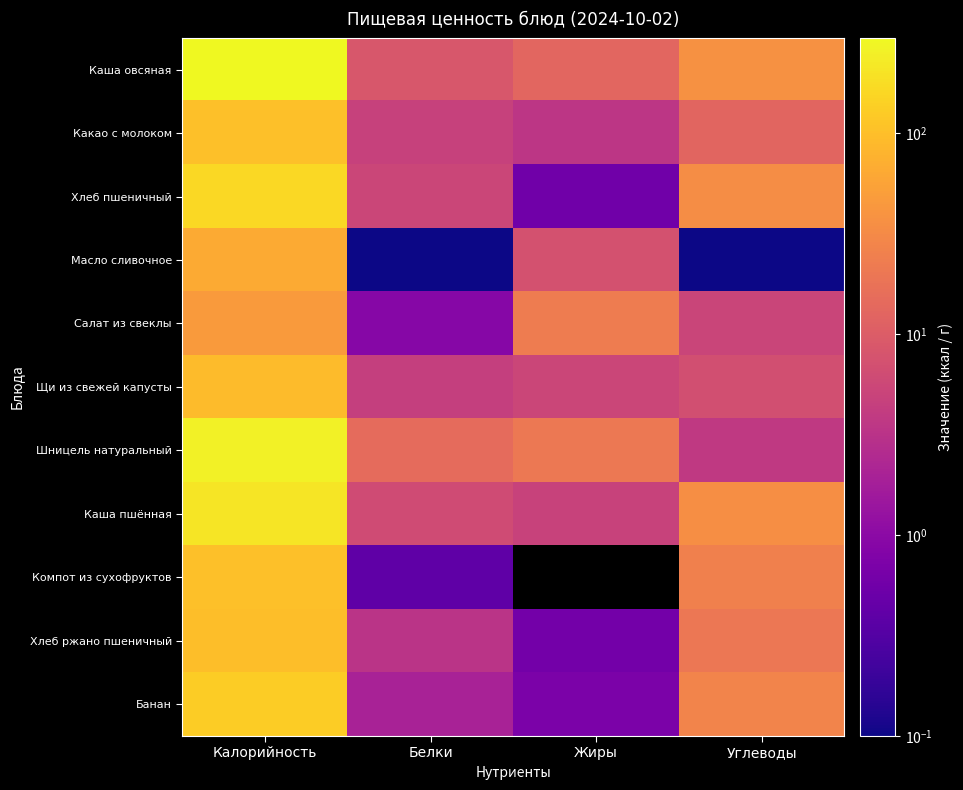

List the series in order of their peak value, highest first.

Каша овсяная, Шницель натуральный, Каша пшённая, Хлеб пшеничный, Банан, Компот из сухофруктов, Какао с молоком, Хлеб ржано пшеничный, Щи из свежей капусты, Масло сливочное, Салат из свеклы